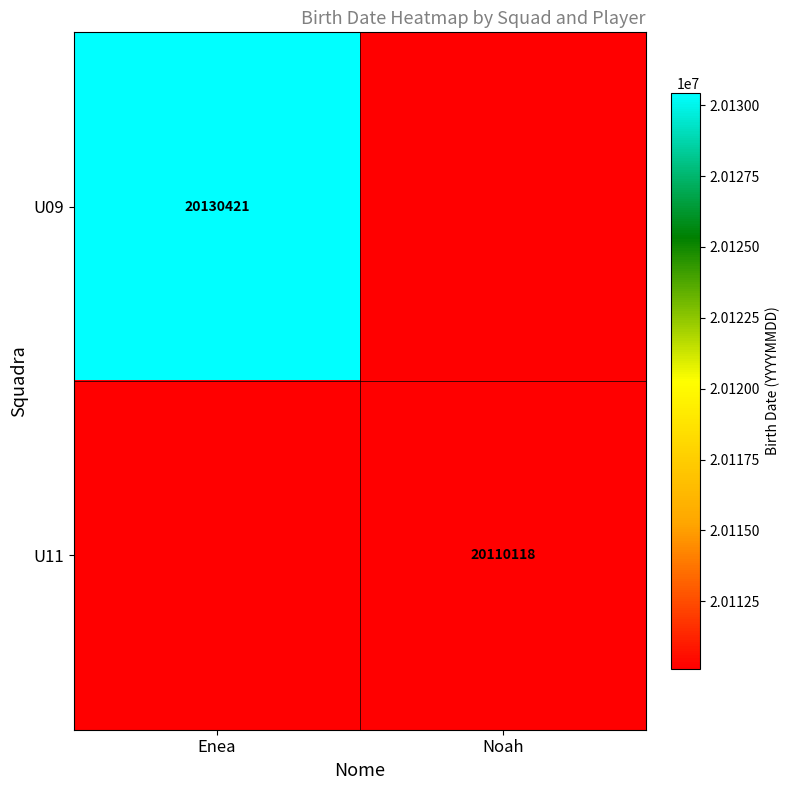

True or false: U11 has a value of 27694861 at Noah.

False